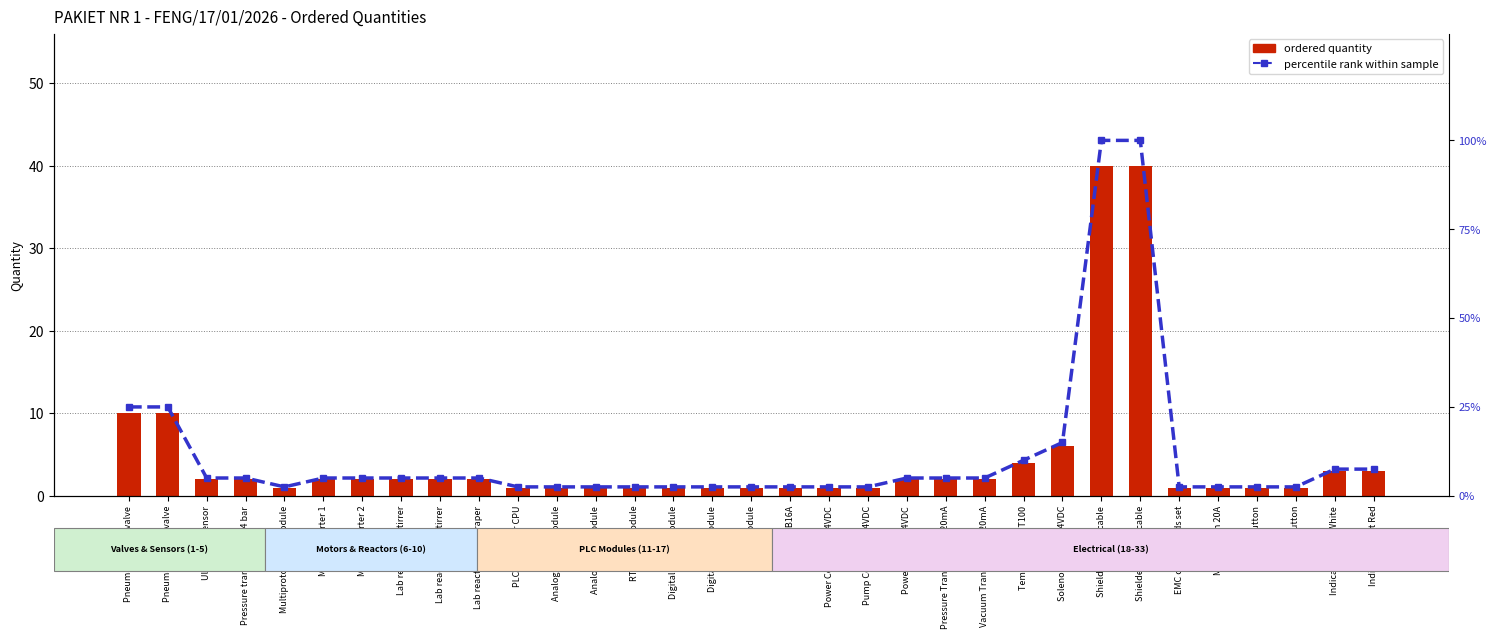

What is the total value across all series at Ultrasonic sensor?

7.0